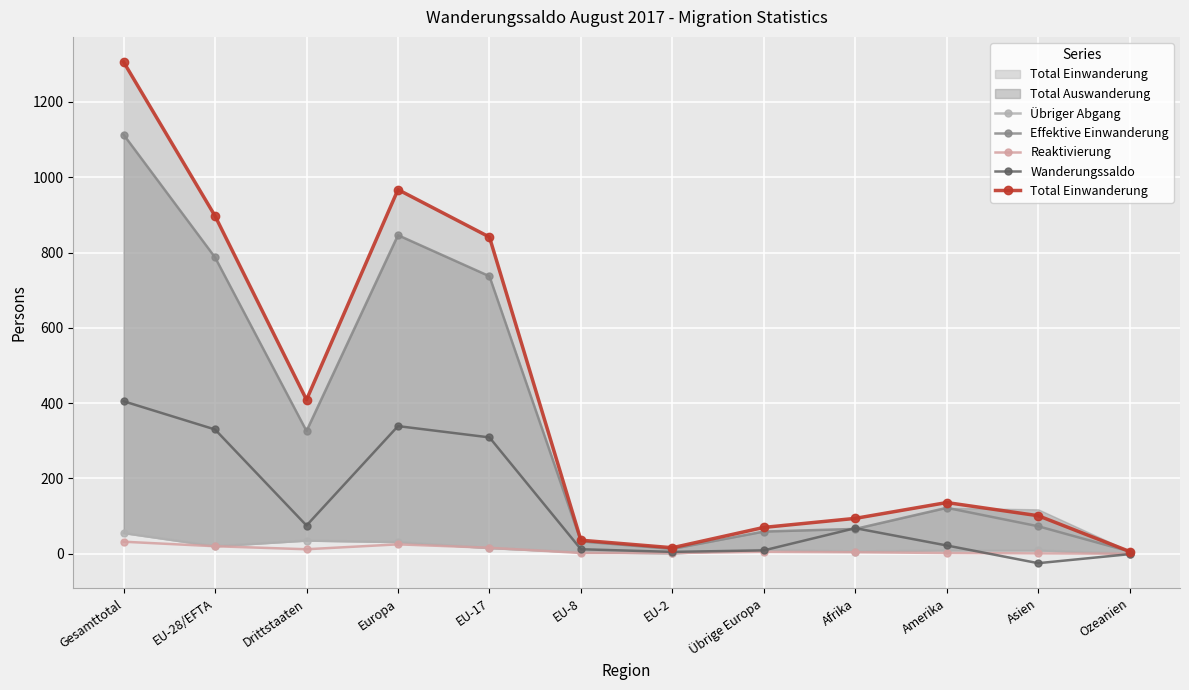

What is the difference between the maximum and minimum values in the Übriger Abgang series?

55